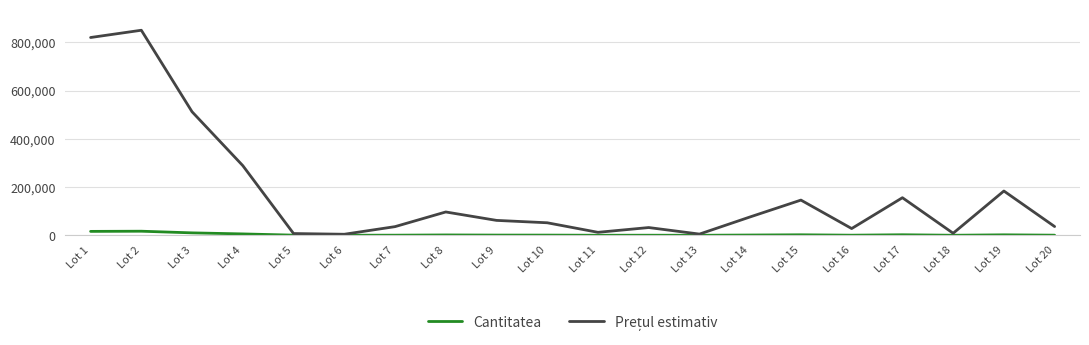

What is the greatest value displayed?

850867.2